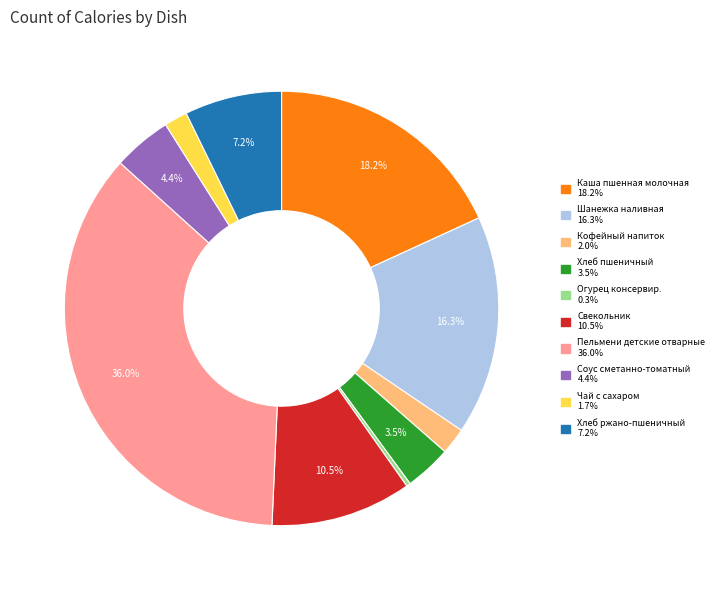

Which has a higher value, Хлеб пшеничный or Каша пшенная молочная?

Каша пшенная молочная